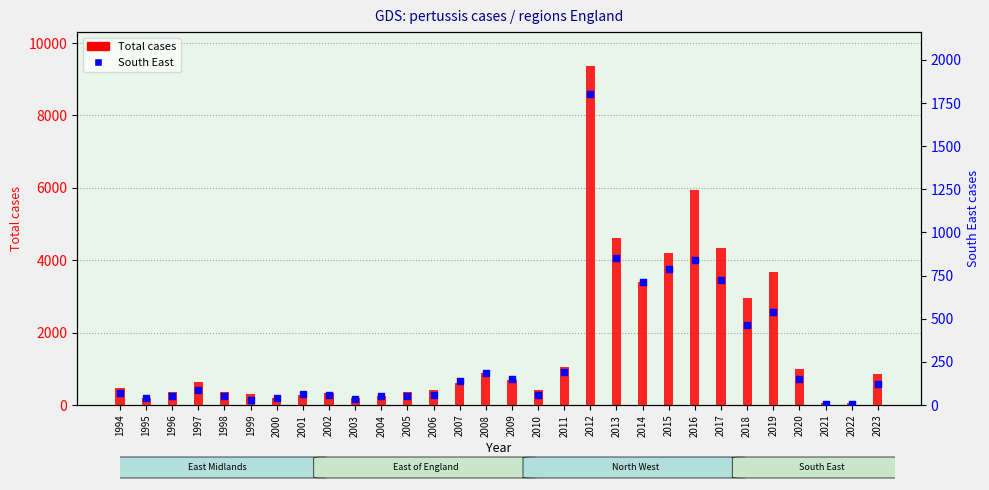

Which series has the widest spread of Y values?

Total cases